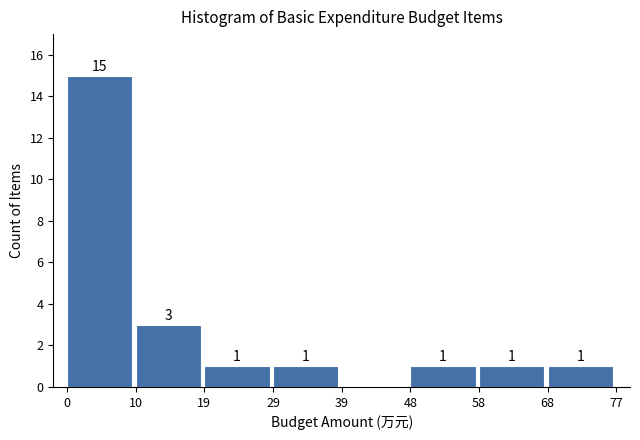

Over which range of the x-axis is the bar tallest?

0 to 10